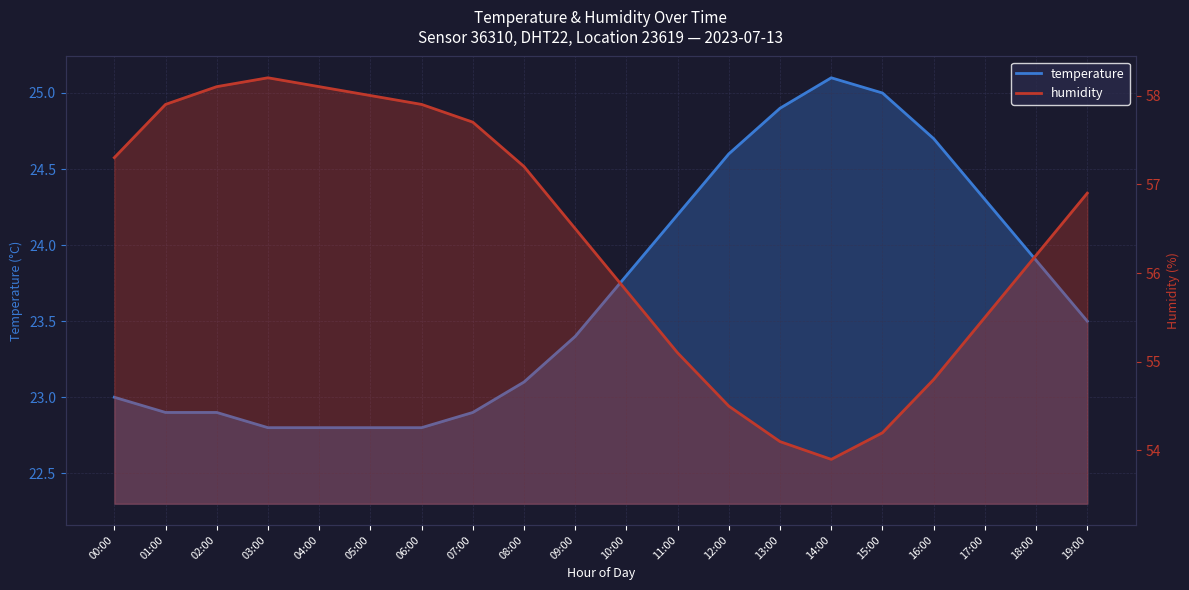

True or false: humidity has more than 2 points higher than both neighbors.

False